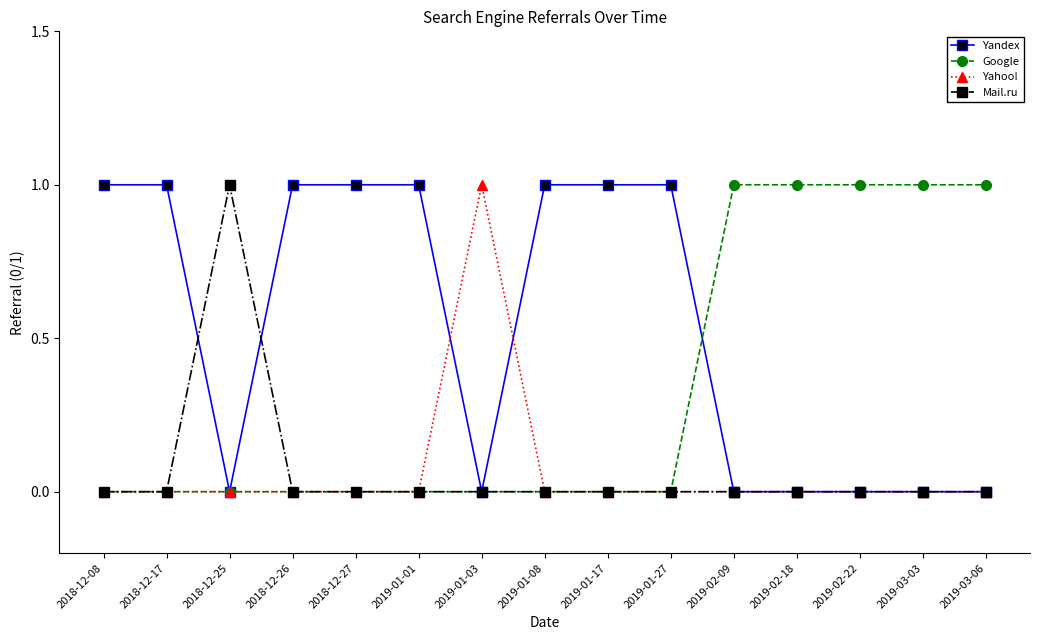

Which series has the largest total across all categories?

Yandex